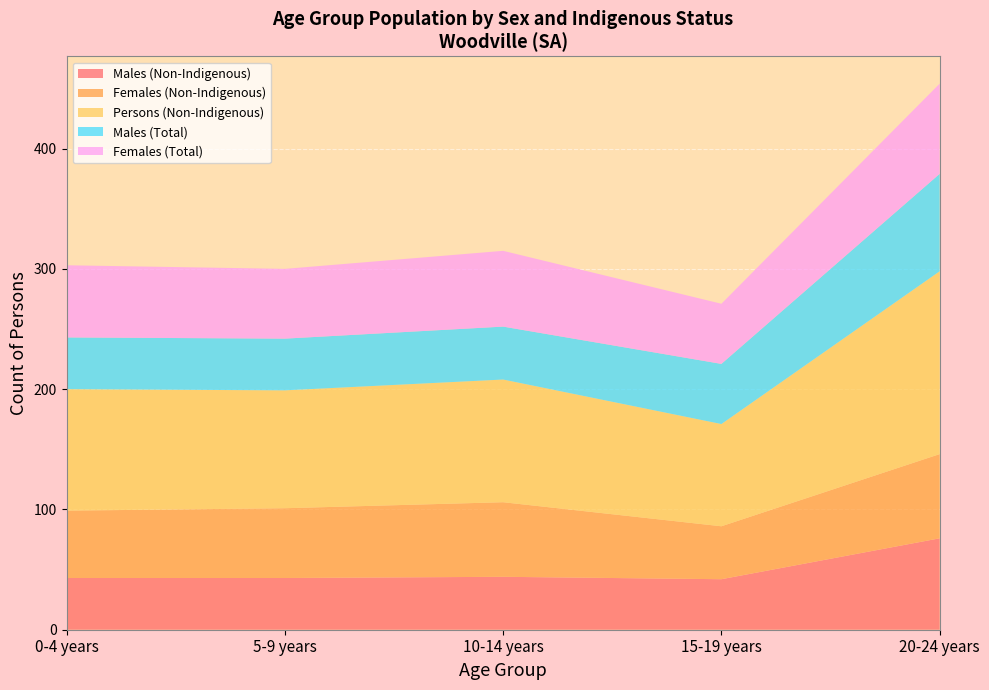

Reading left to right, transcribe all the data shown in this chart.

Males (Non-Indigenous): 0-4 years=43	5-9 years=43	10-14 years=44	15-19 years=42	20-24 years=76
Females (Non-Indigenous): 0-4 years=56	5-9 years=58	10-14 years=62	15-19 years=44	20-24 years=70
Persons (Non-Indigenous): 0-4 years=101	5-9 years=98	10-14 years=102	15-19 years=85	20-24 years=152
Males (Total): 0-4 years=43	5-9 years=43	10-14 years=44	15-19 years=50	20-24 years=81
Females (Total): 0-4 years=60	5-9 years=58	10-14 years=63	15-19 years=50	20-24 years=75